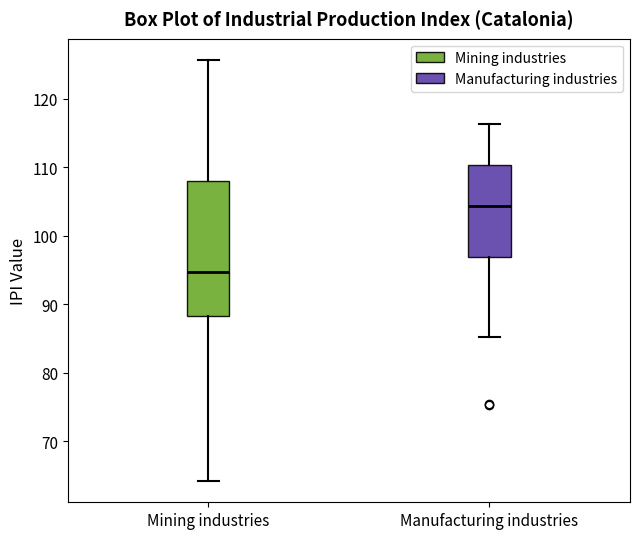

Reading left to right, read every box against the y-axis: the position of its median line, the range the box covers, and the ends of its whiskers. The values are not printed on the chart, so give them approximately, as read against the axis.

Mining industries: median 95, box 88 to 108, whiskers 64 to 126
Manufacturing industries: median 104, box 97 to 110, whiskers 85 to 116